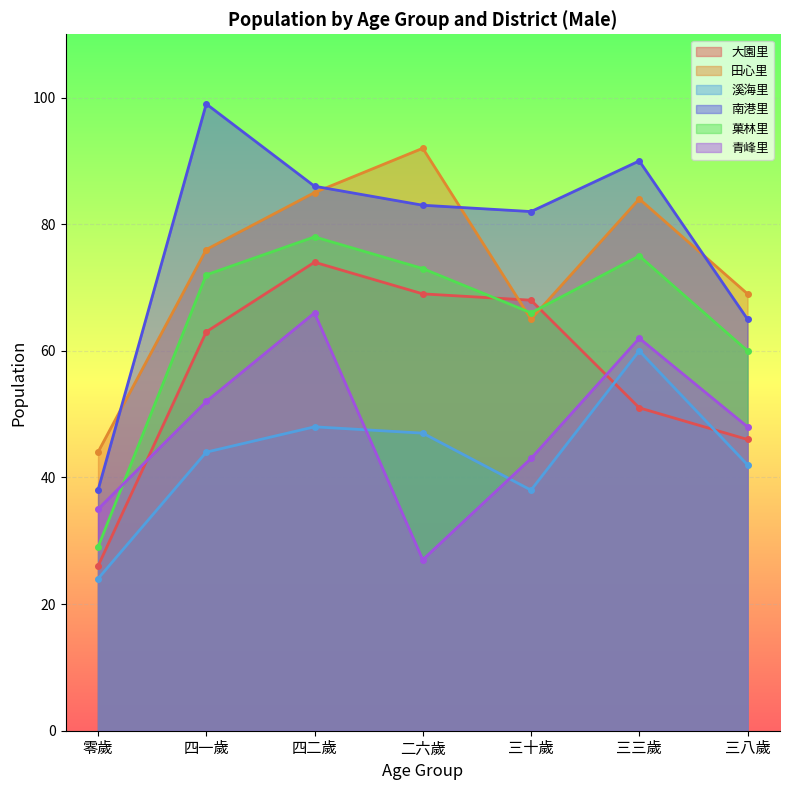

Where is 菓林里 nearest to the value 43?

零歲